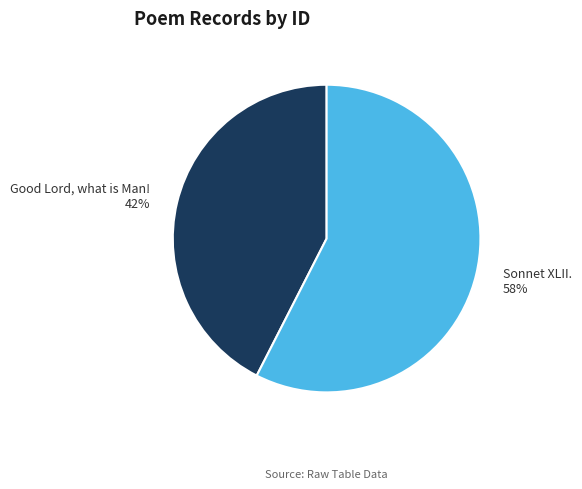

To the nearest percent, what is the average slice percentage?

50%